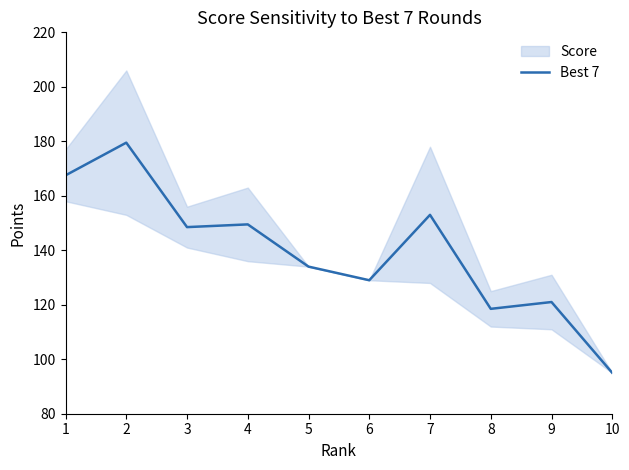

True or false: the data has more than 0 interior local peaks.

True